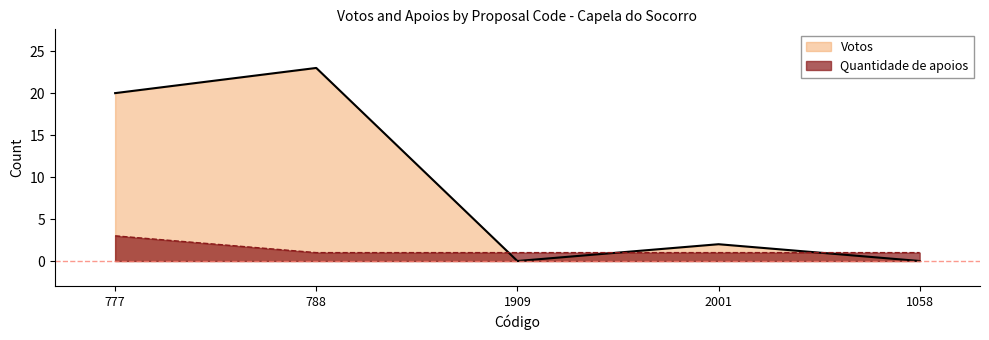

What is the greatest value displayed?

23